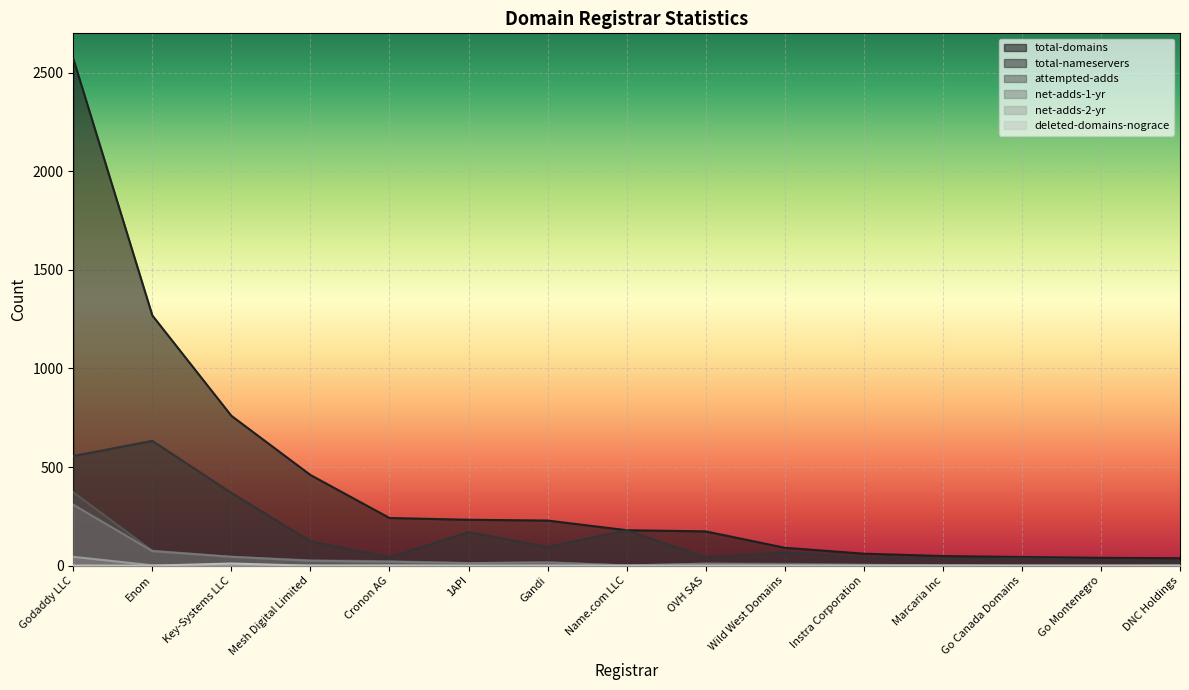

Is the value of deleted-domains-nograce at Wild West Domains greater than the value of total-nameservers at Instra Corporation?

No